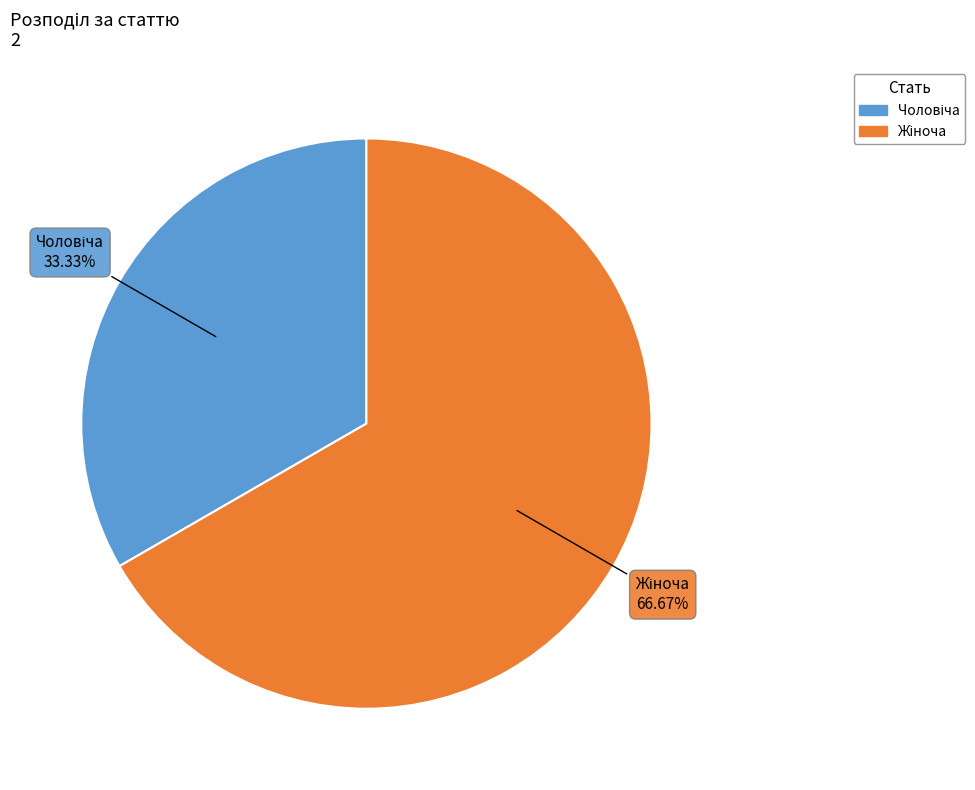

Is there a majority slice in this chart?

Yes